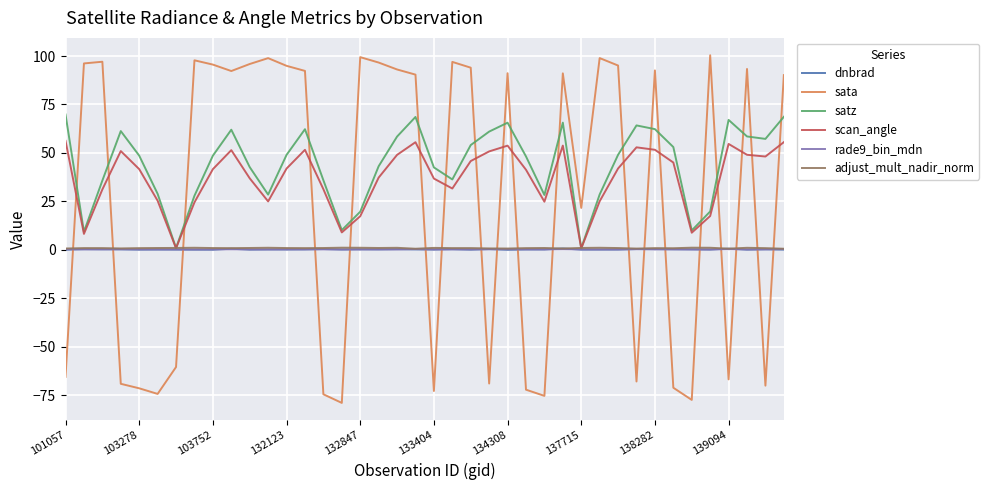

Which series has the widest spread of values?

sata